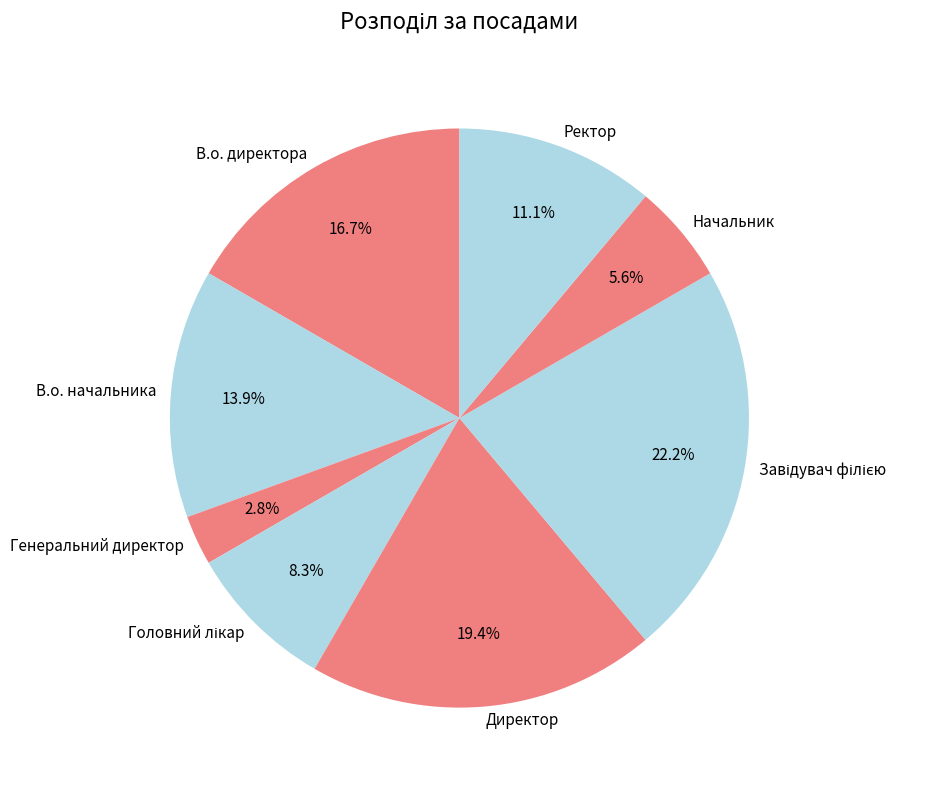

To the nearest percent, what is the difference between the largest and smallest slice percentages?

19%